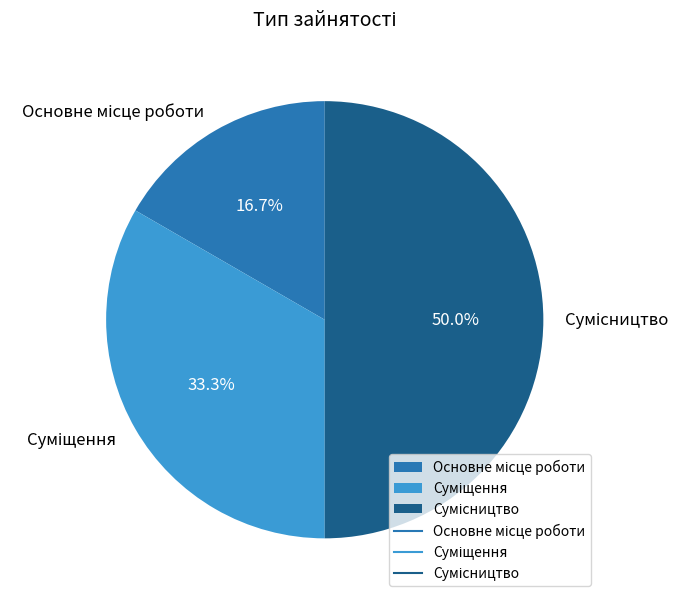

How many slices are in this pie chart?

3